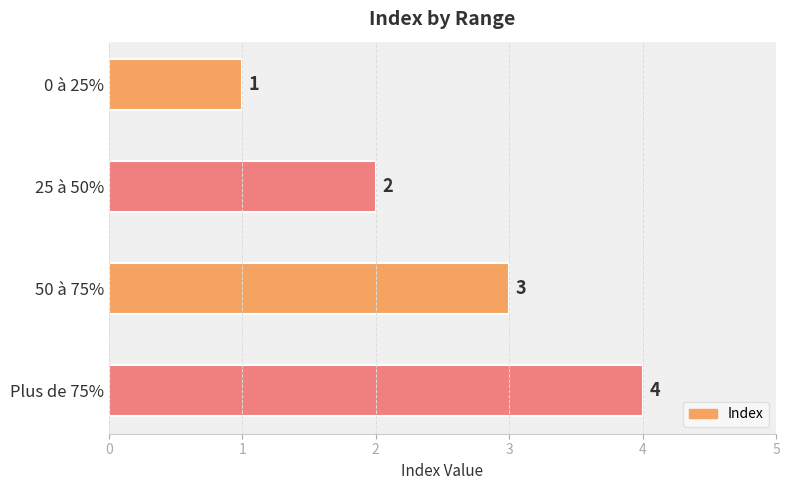

Where is the data nearest to the value 2?

25 à 50%